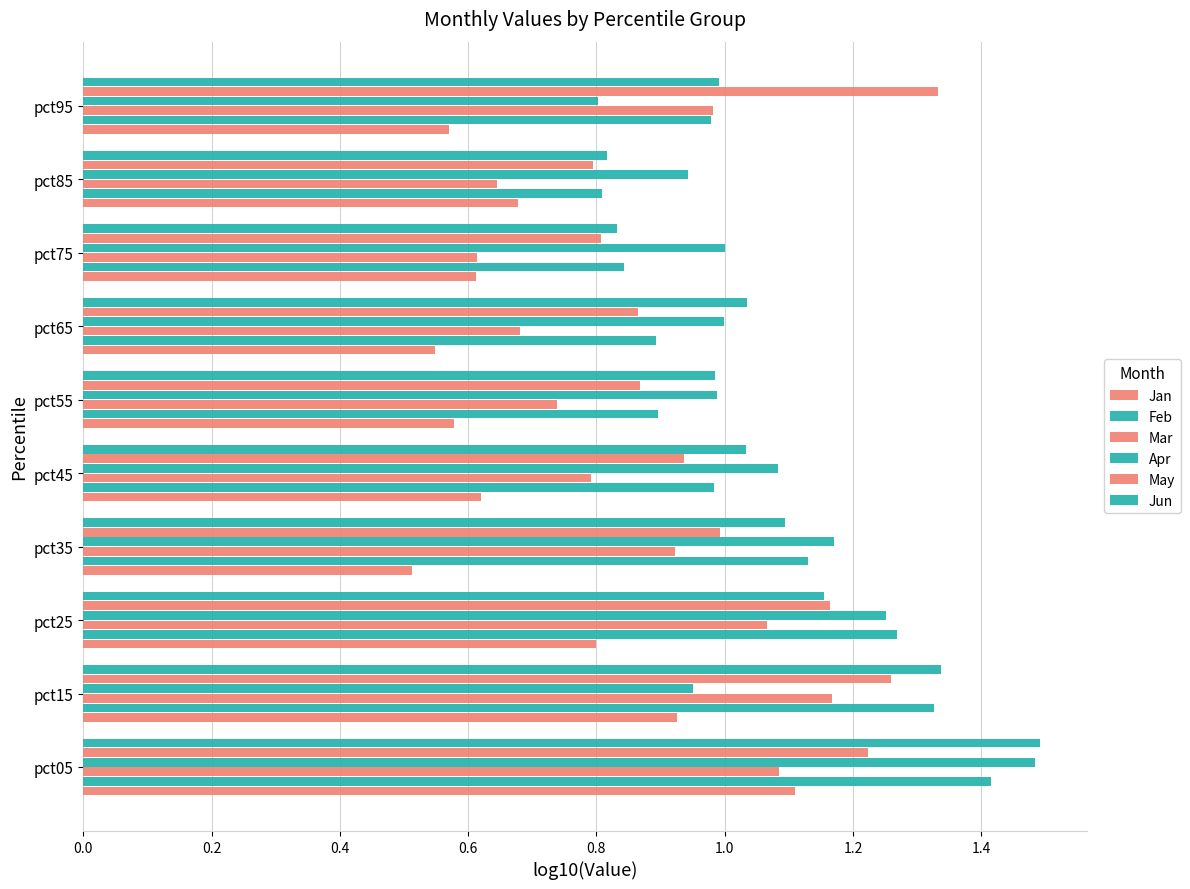

How many series are shown in this chart?

6